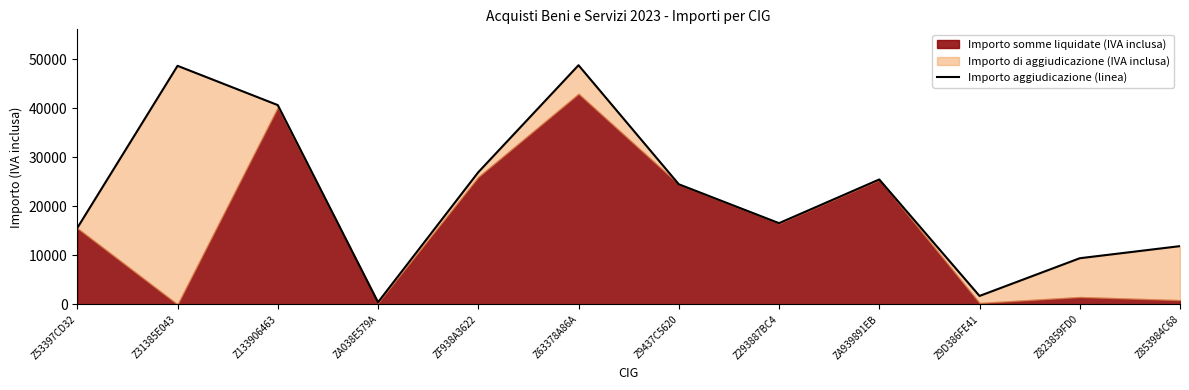

What is the difference between the maximum and minimum values?

48346.2